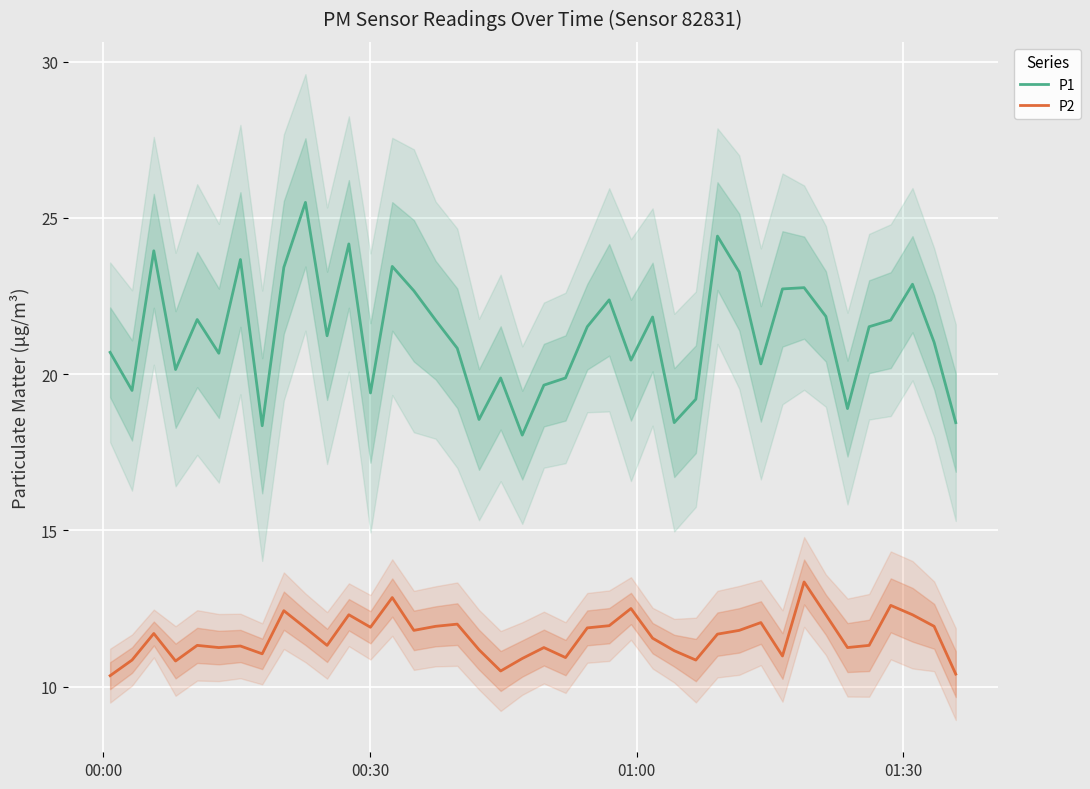

True or false: P2 and P1 cross at least once.

False